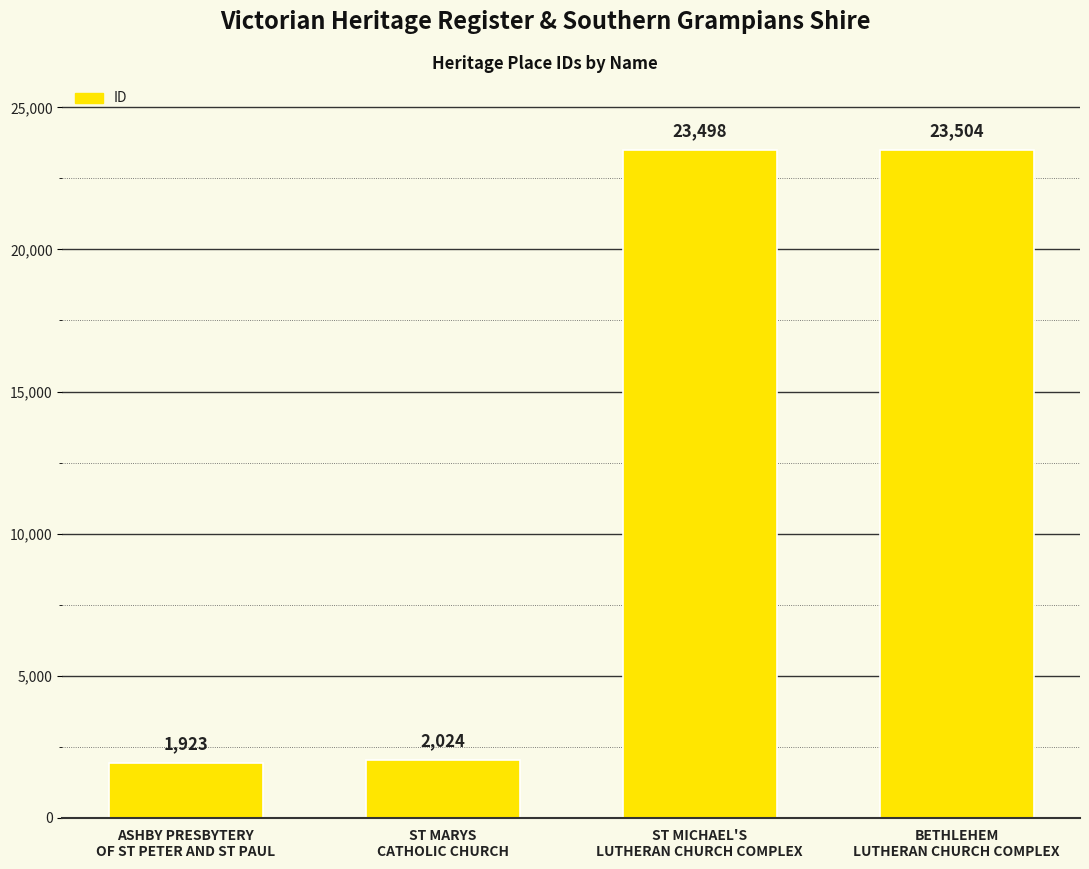

Which category has the lowest value across all series?

ASHBY PRESBYTERY
OF ST PETER AND ST PAUL